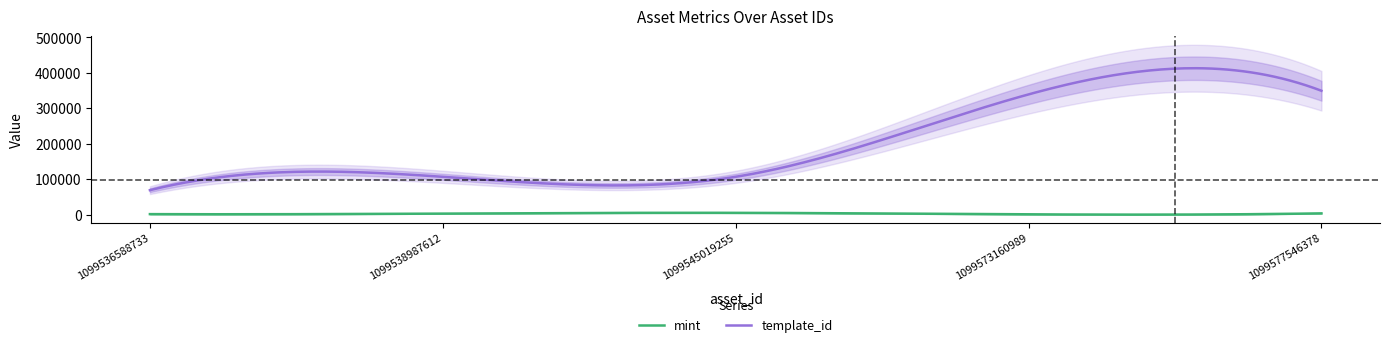

How many categories are shown in the chart?

5